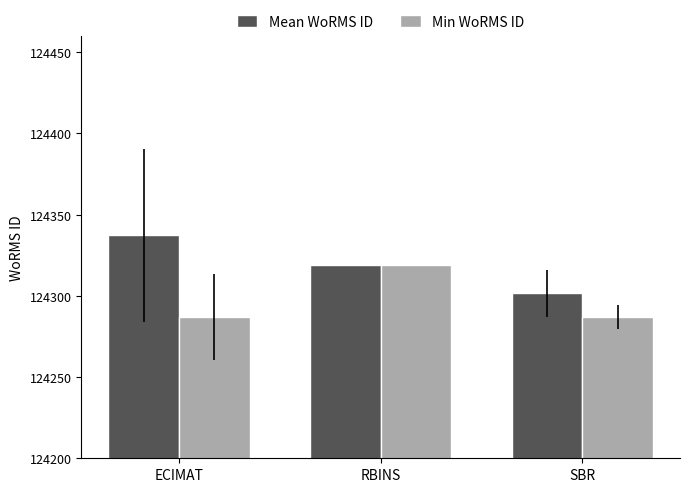

At which category is the sum across all series the highest?

RBINS